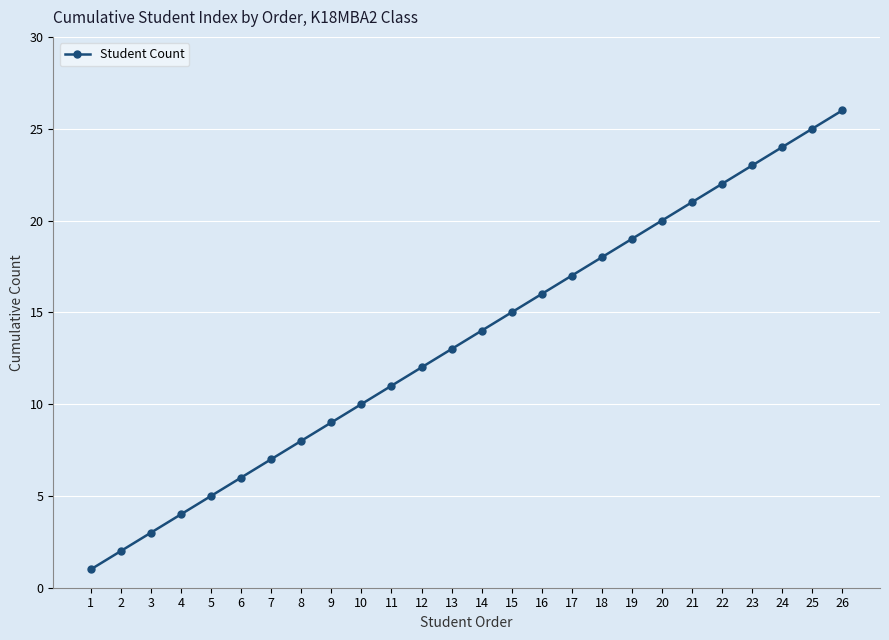

At which category does the chart reach its minimum across all series?

1